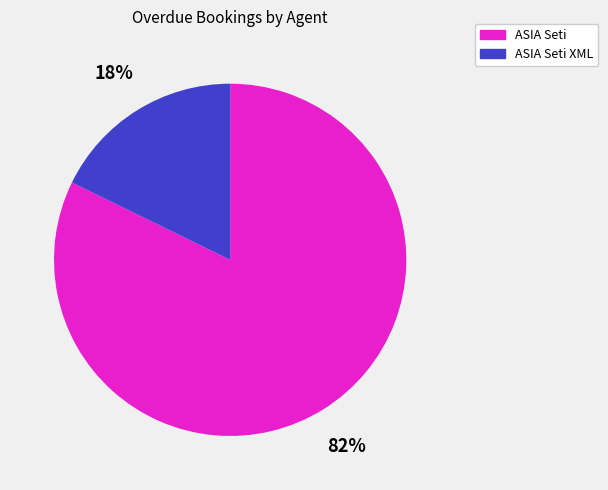

To the nearest percent, what is the average slice percentage?

50%